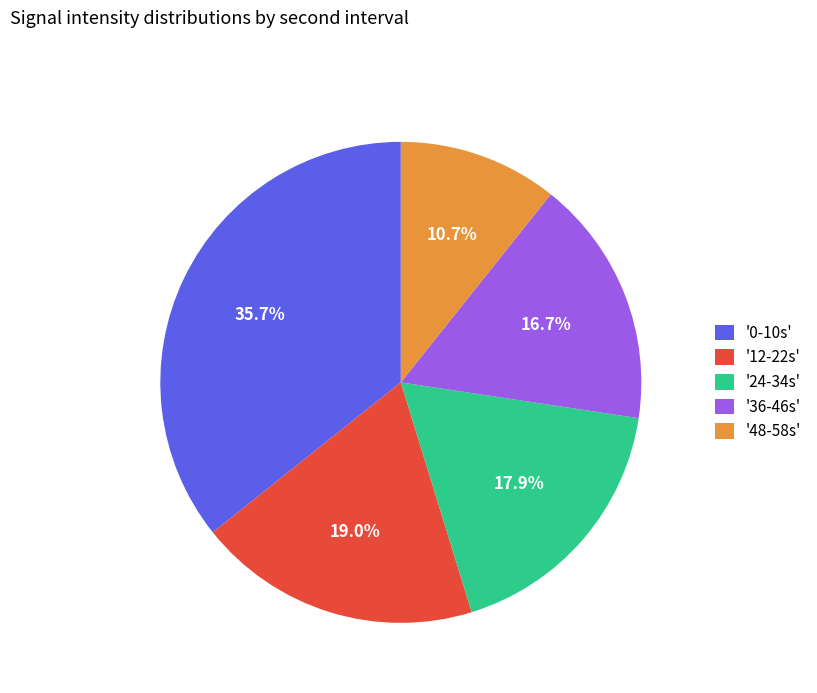

Approximately how many times larger is the value at '0-10s' compared to '36-46s'?

2.1